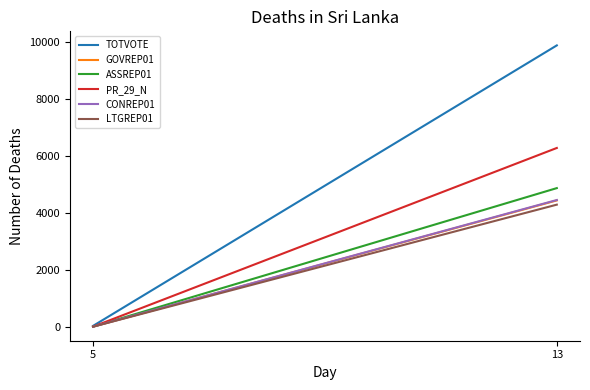

At which label does ASSREP01 reach its minimum?

5